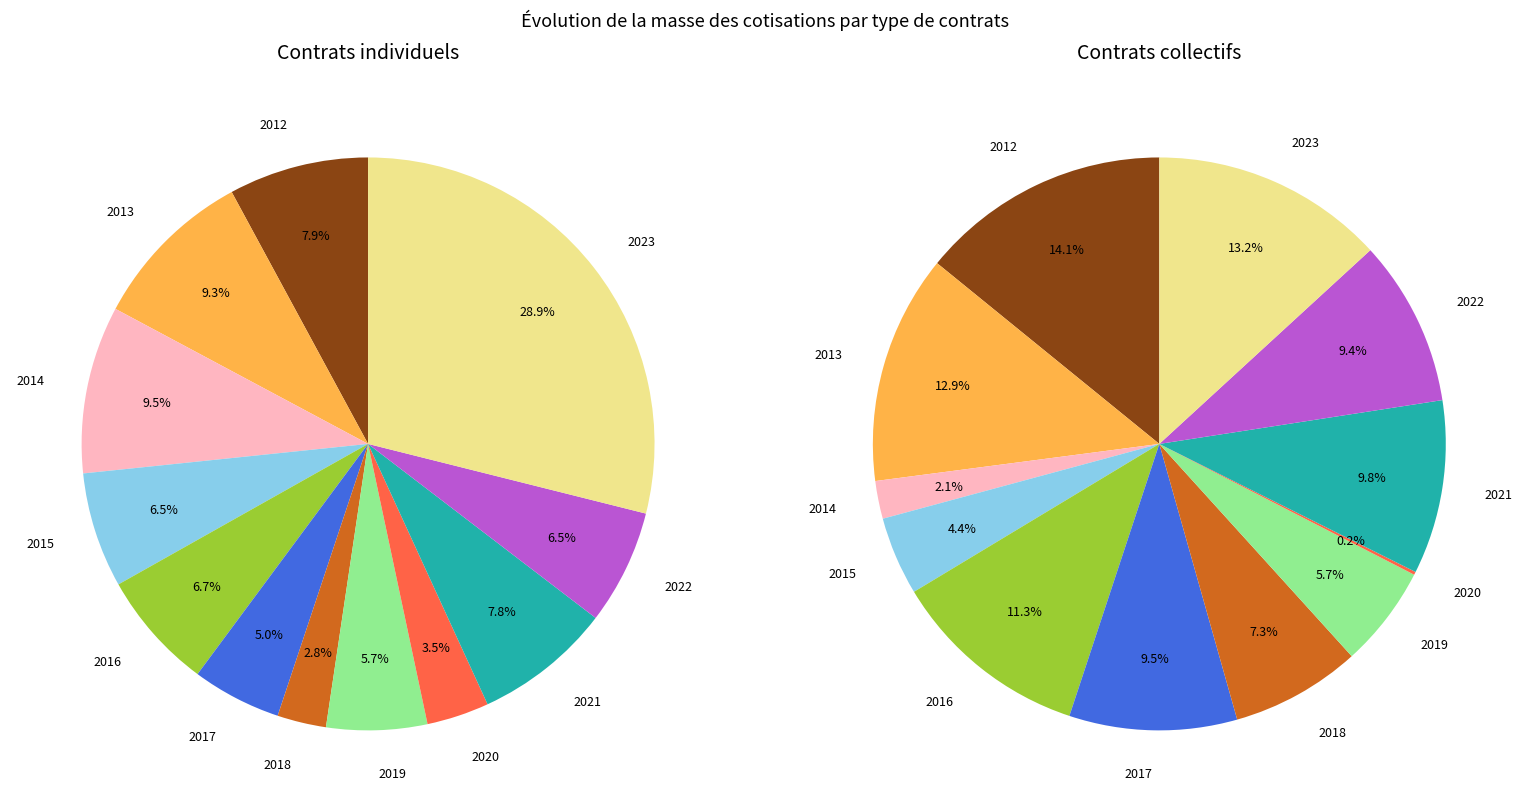

To the nearest percent, what is the difference between the 2021 and 2016 slice percentages?

1%